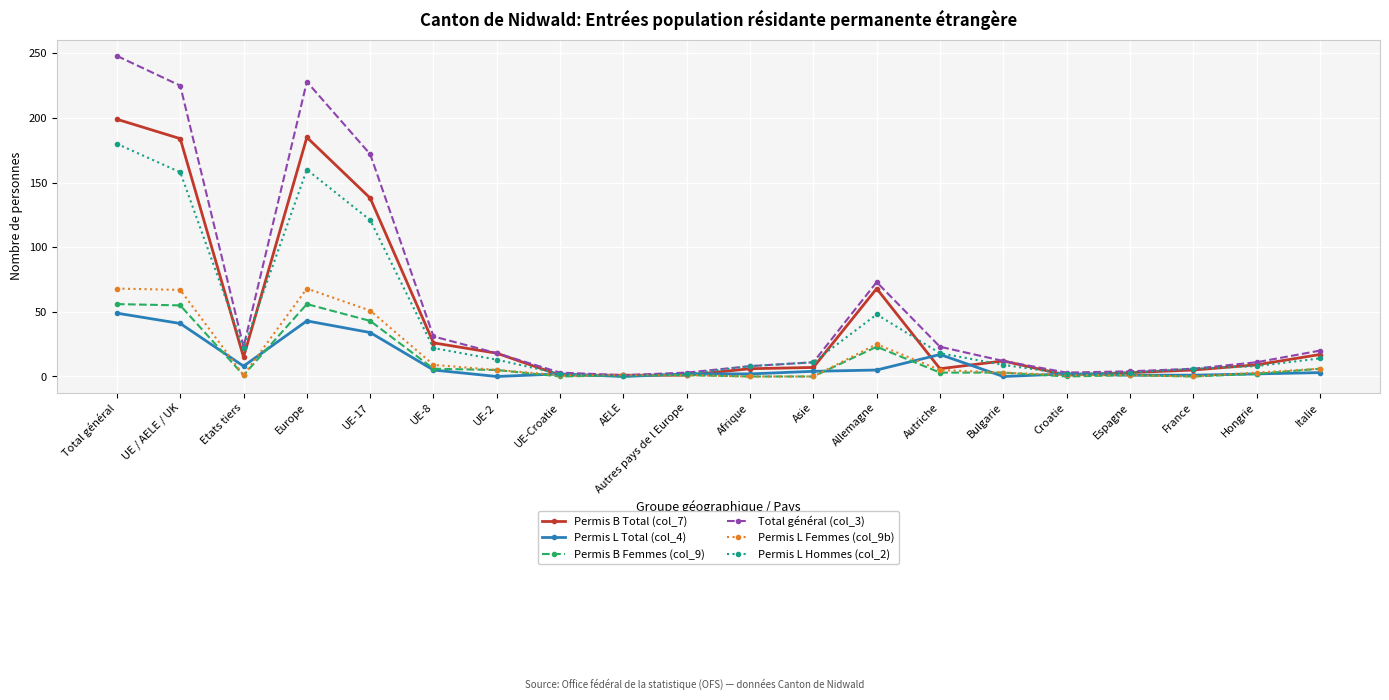

Count the number of data series in this chart.

6